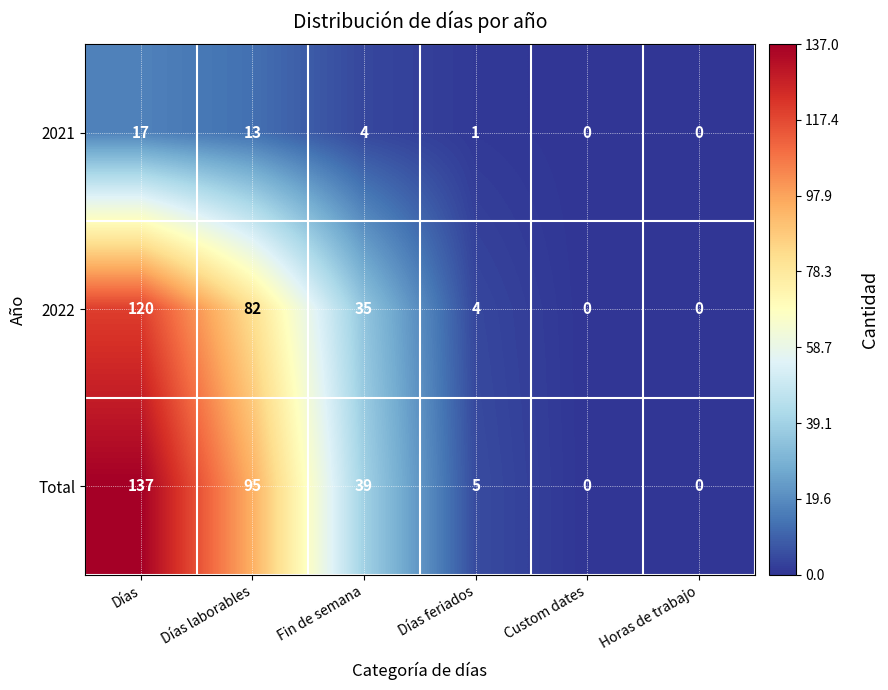

Reading left to right, transcribe all the data shown in this chart.

2021: 17	13	4	1	0	0
2022: 120	82	35	4	0	0
Total: 137	95	39	5	0	0